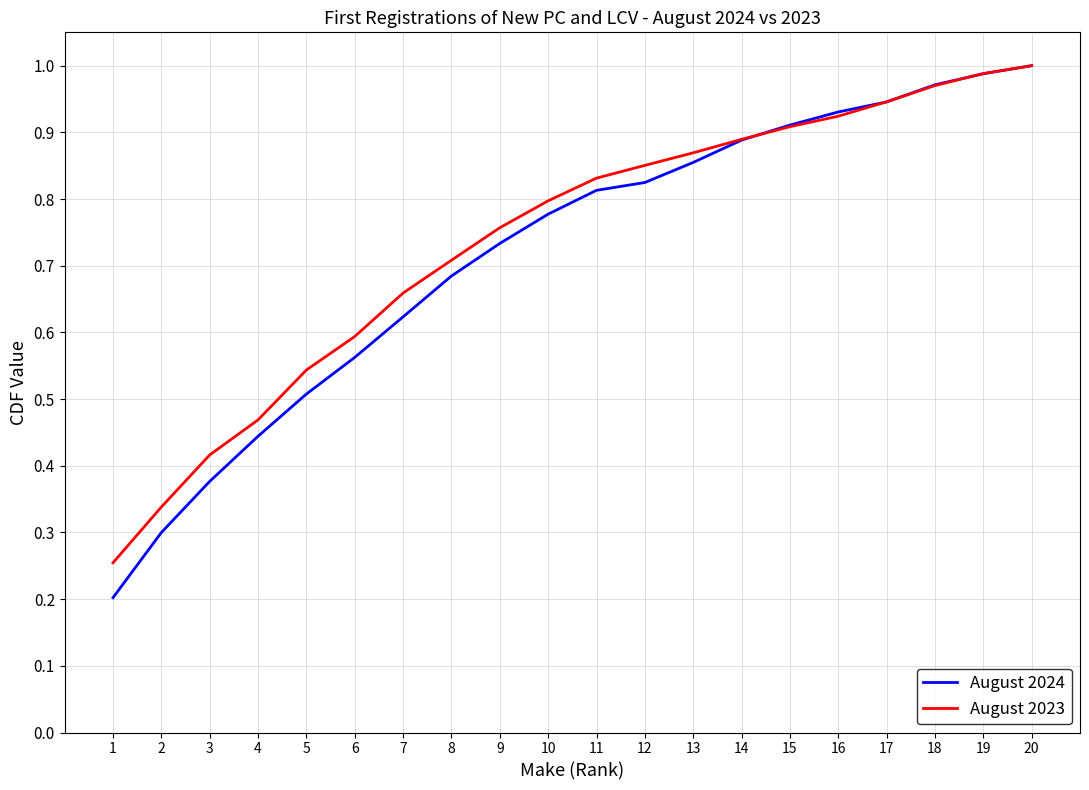

What is the total value across all series at 6?

1.2